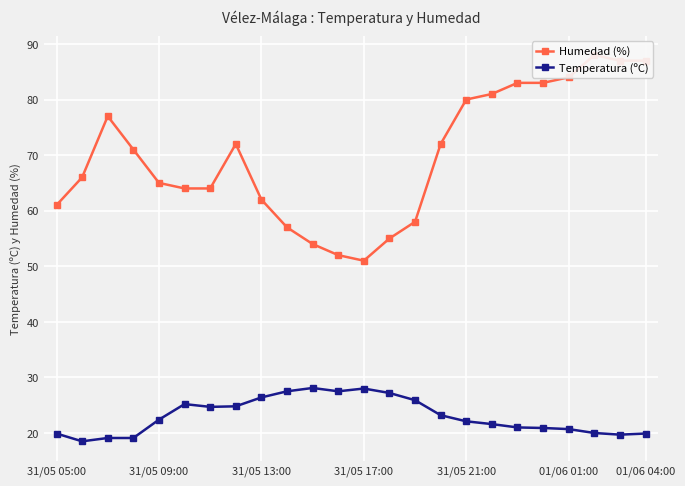

What is the maximum value for Humedad (%)?

88.0